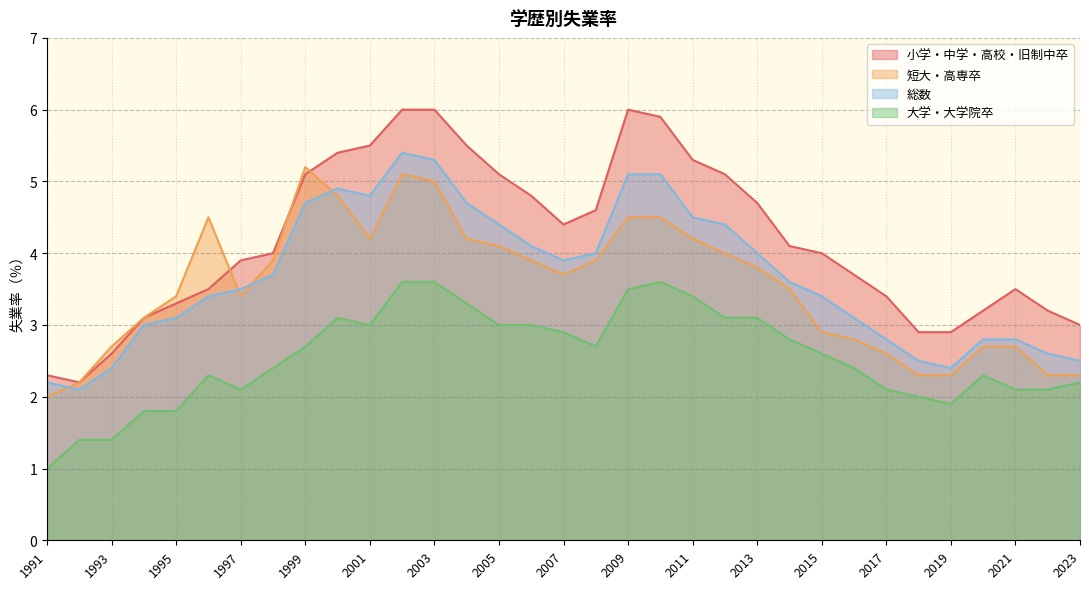

True or false: 総数 and 小学・中学・高校・旧制中卒 intersect in this chart.

False